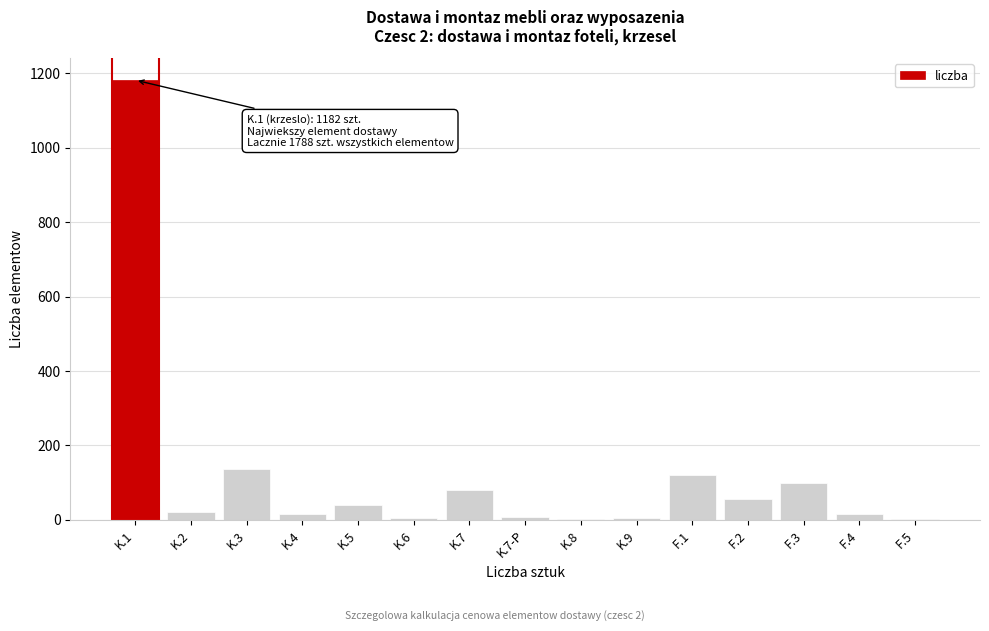

What is the sum of all values?

1788